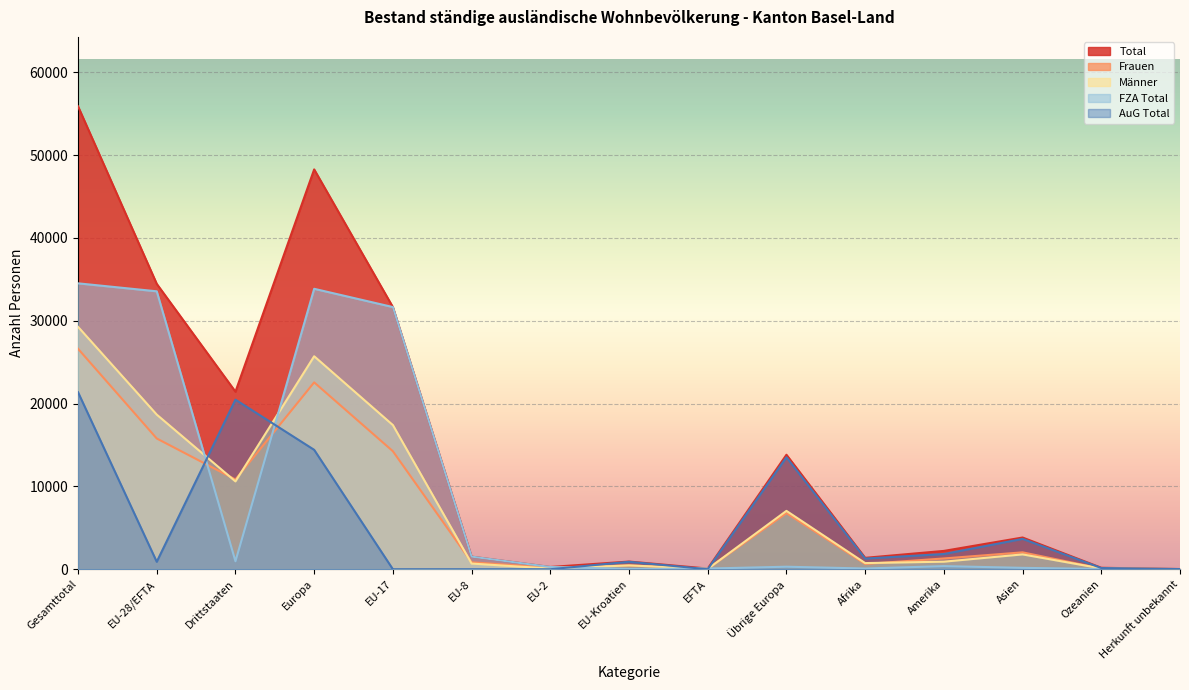

How many times do AuG Total and FZA Total cross each other?

5